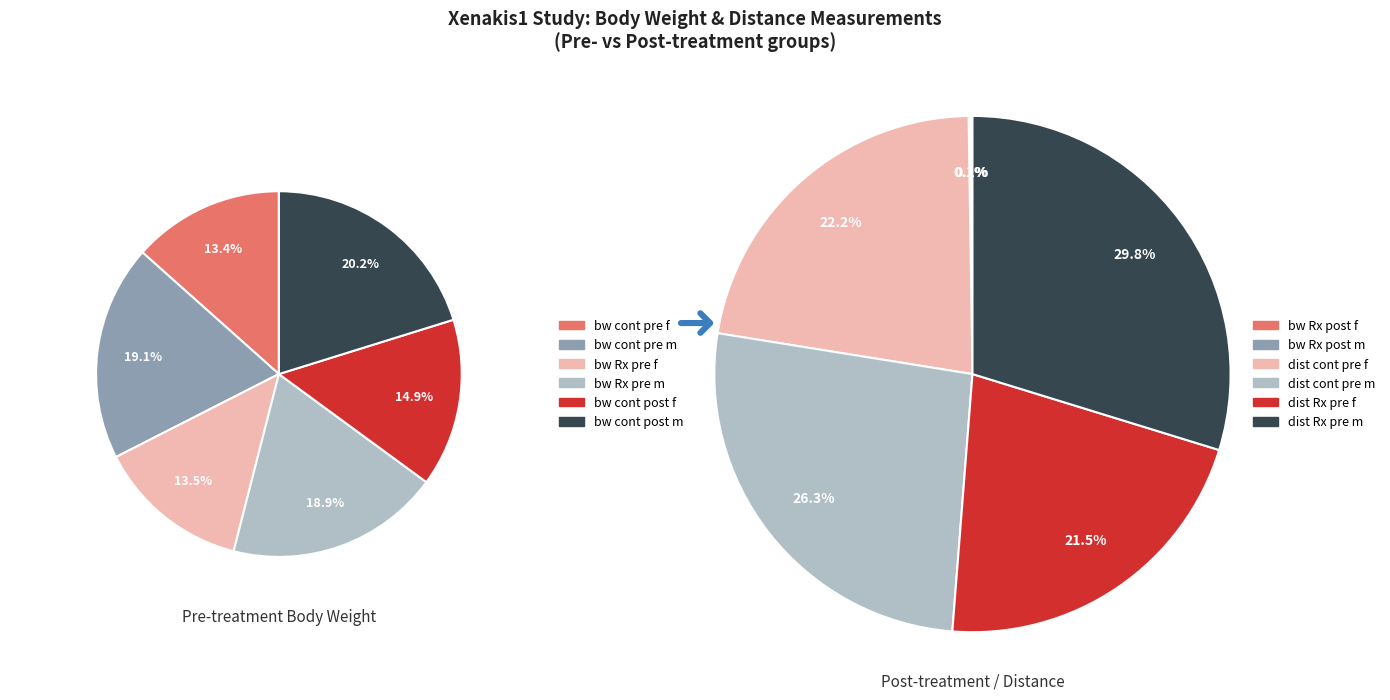

Is bw_Rx_pre (m) the majority of the pie?

No